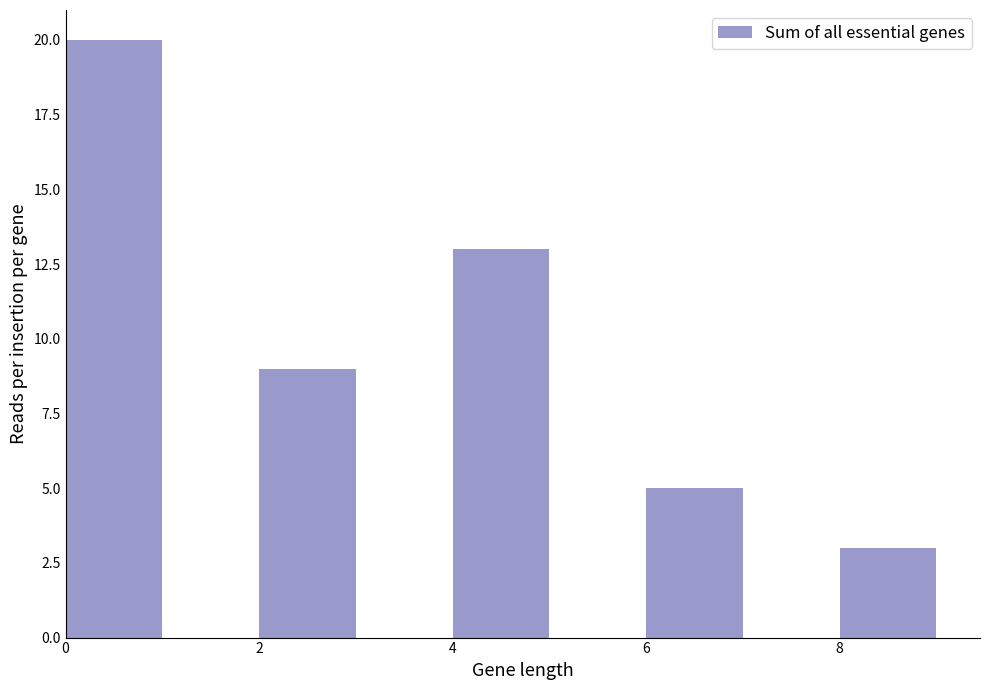

Reading left to right, transcribe all the data shown in this chart.

0=20	2=9	4=13	6=5	8=3